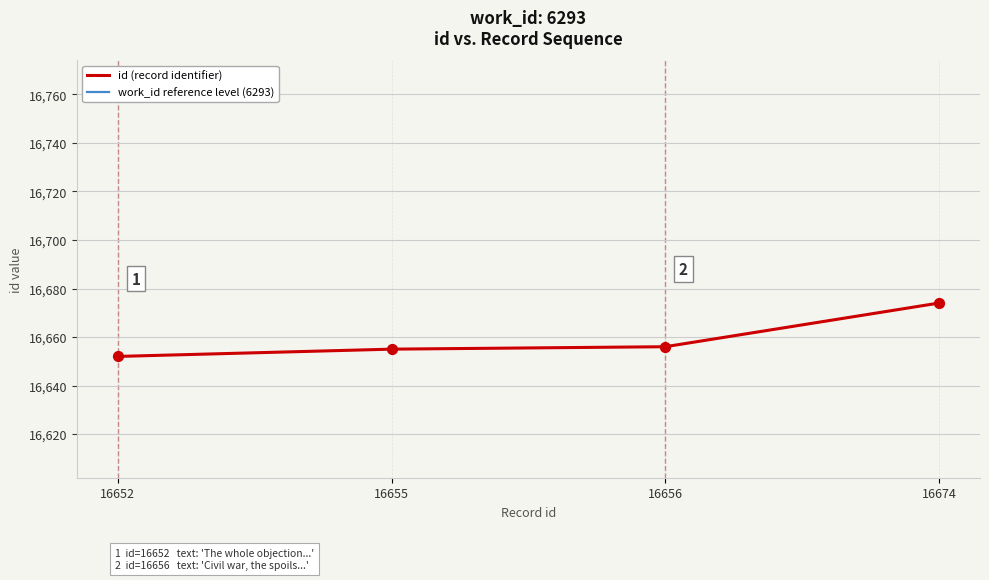

At how many categories does at least one series exceed 16672?

1